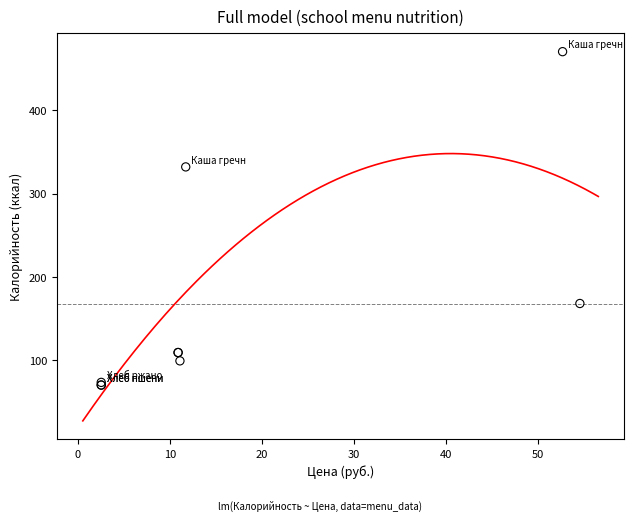

What Y value in the scatter plot is closest to 270?

331.9